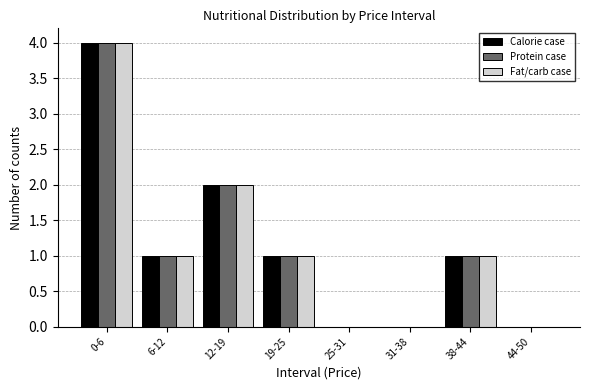

Reading left to right, transcribe all the data shown in this chart.

Calorie case: 0-6=4	6-12=1	12-19=2	19-25=1	25-31=0	31-38=0	38-44=1	44-50=0
Protein case: 0-6=4	6-12=1	12-19=2	19-25=1	25-31=0	31-38=0	38-44=1	44-50=0
Fat/carb case: 0-6=4	6-12=1	12-19=2	19-25=1	25-31=0	31-38=0	38-44=1	44-50=0